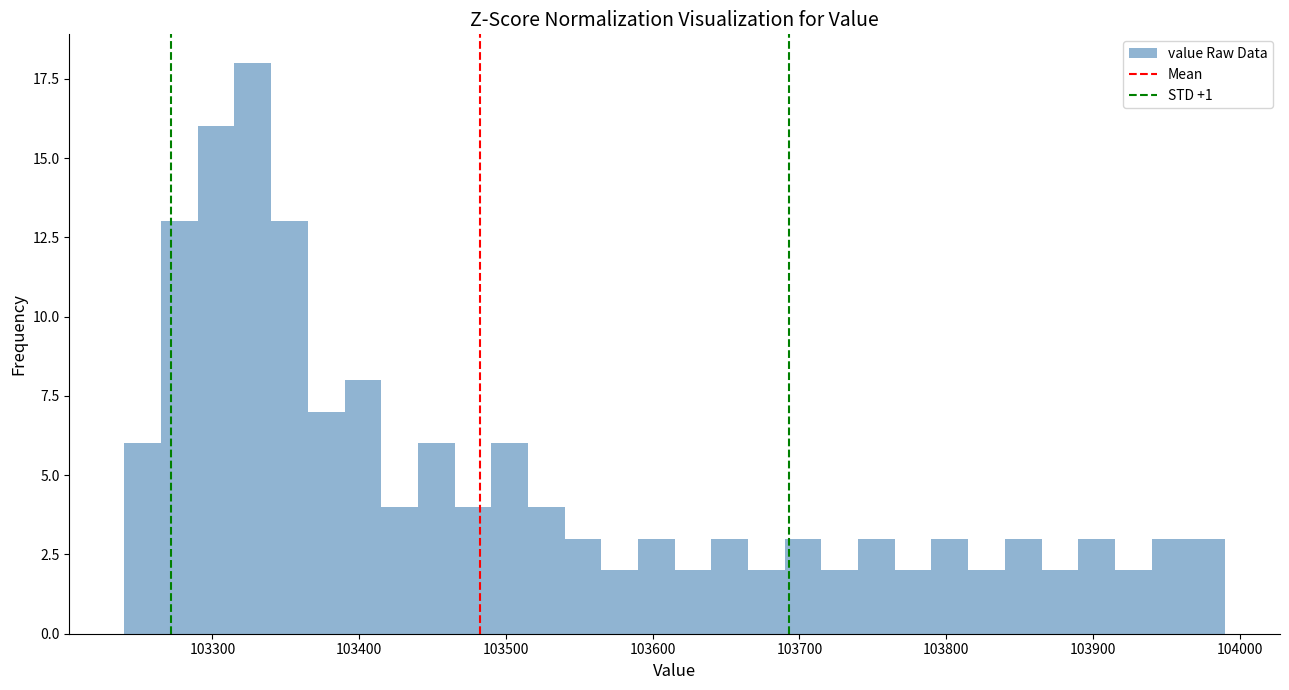

Around what value on the x-axis is the tallest bar? Give the approximate position of its centre, as read against the axis.

103330